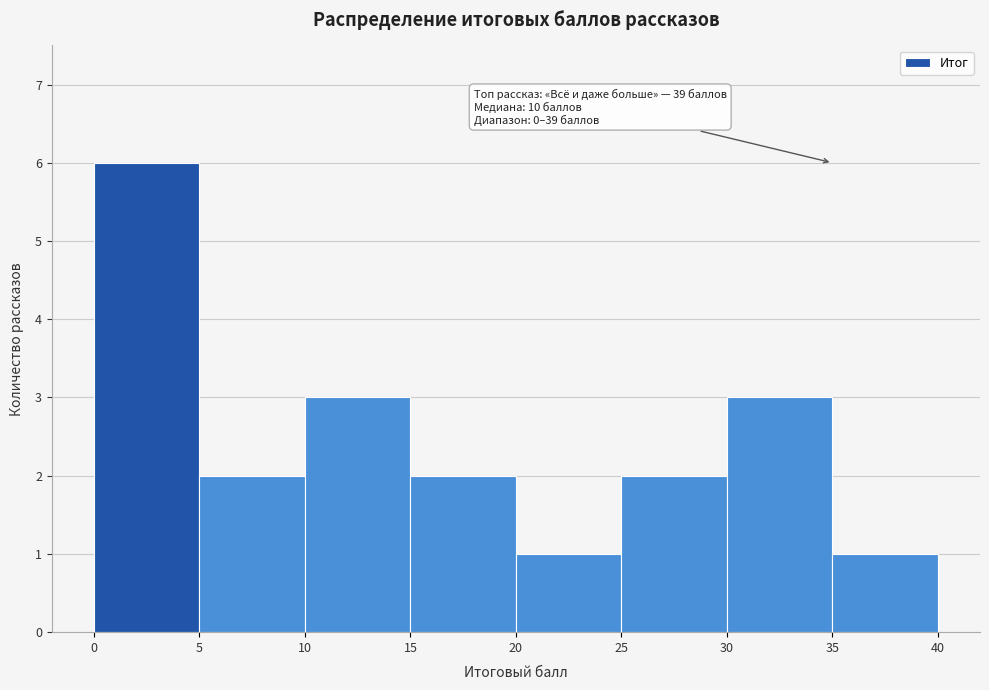

Which range on the x-axis has the tallest bar?

0 to 5